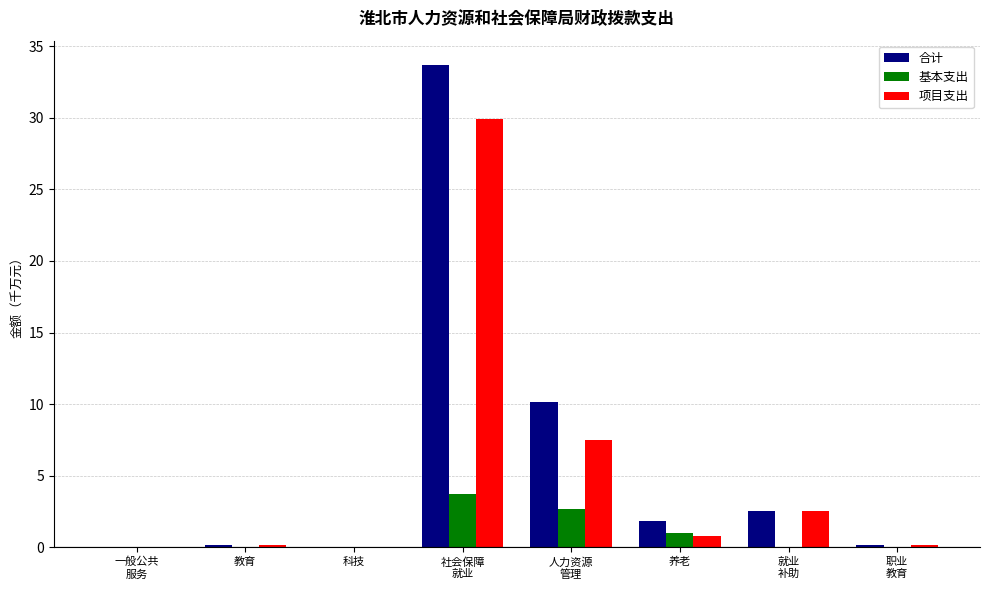

The value of 基本支出 at 养老 is 1.0. True or false?

True